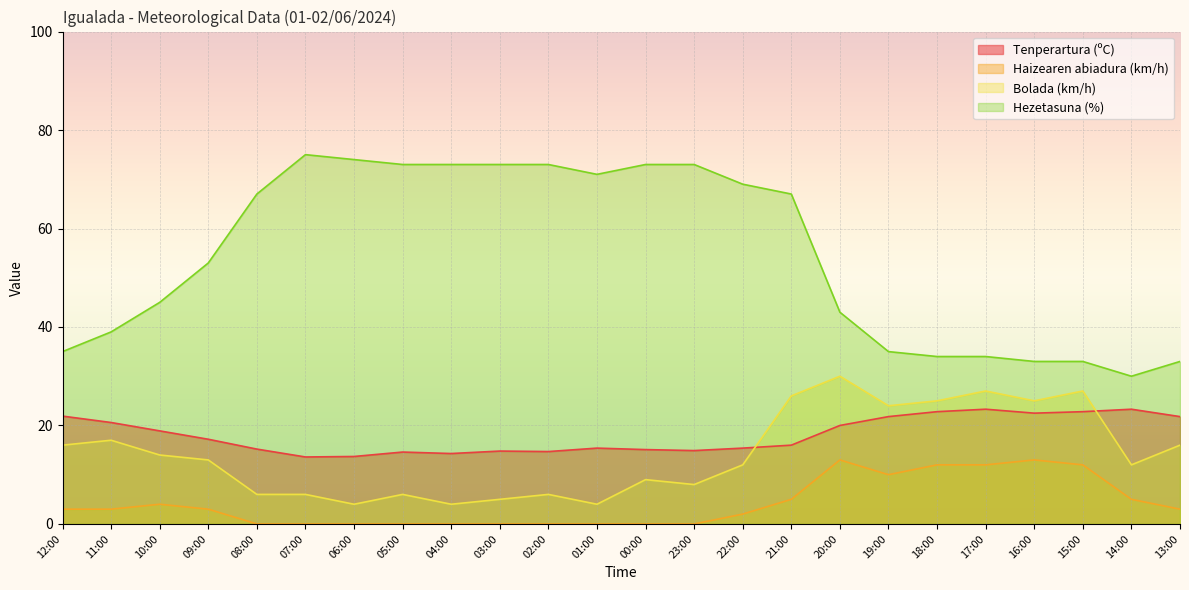

Where is Bolada (km/h) nearest to the value 17?

11:00